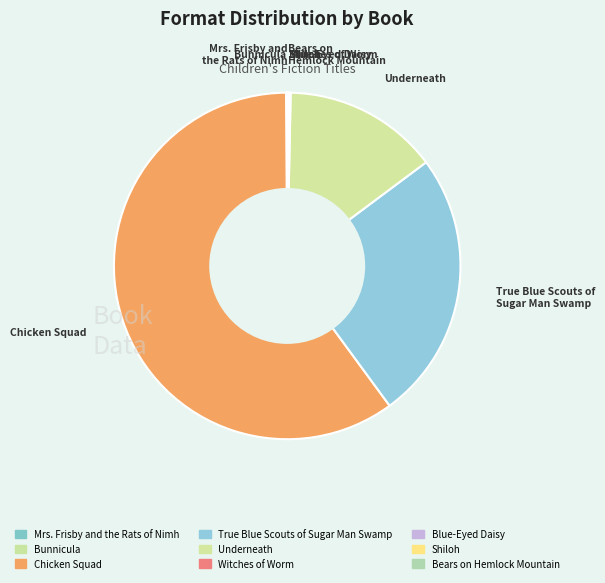

Which category accounts for the majority?

Chicken Squad